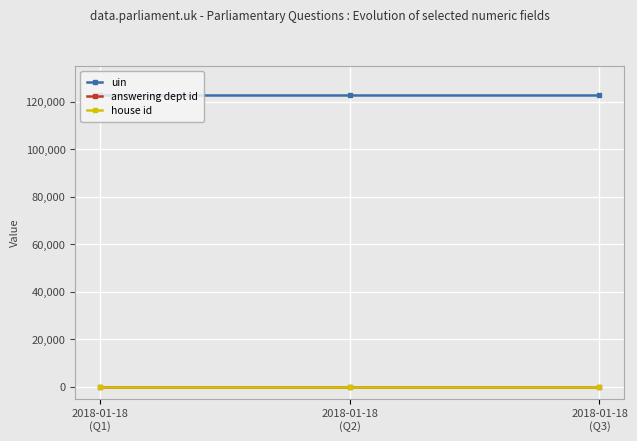

What is the maximum value shown in the chart?

122587